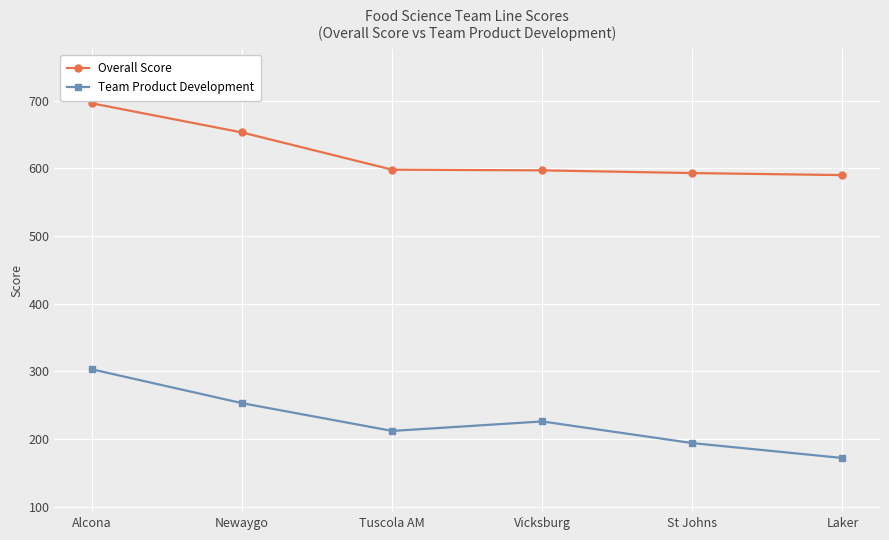

What is the difference between the second highest and second lowest values in the Overall Score series?

60